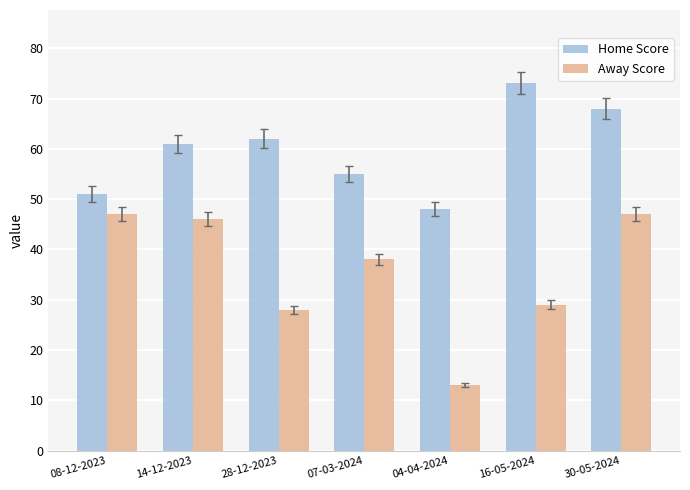

At 16-05-2024, list the series in order from smallest to largest.

Away Score, Home Score